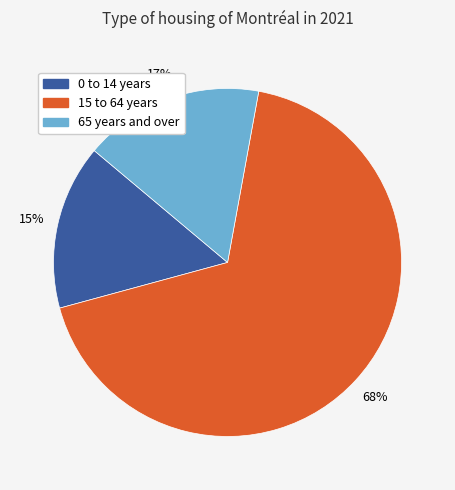

What is the smallest slice in the pie chart?

0 to 14 years